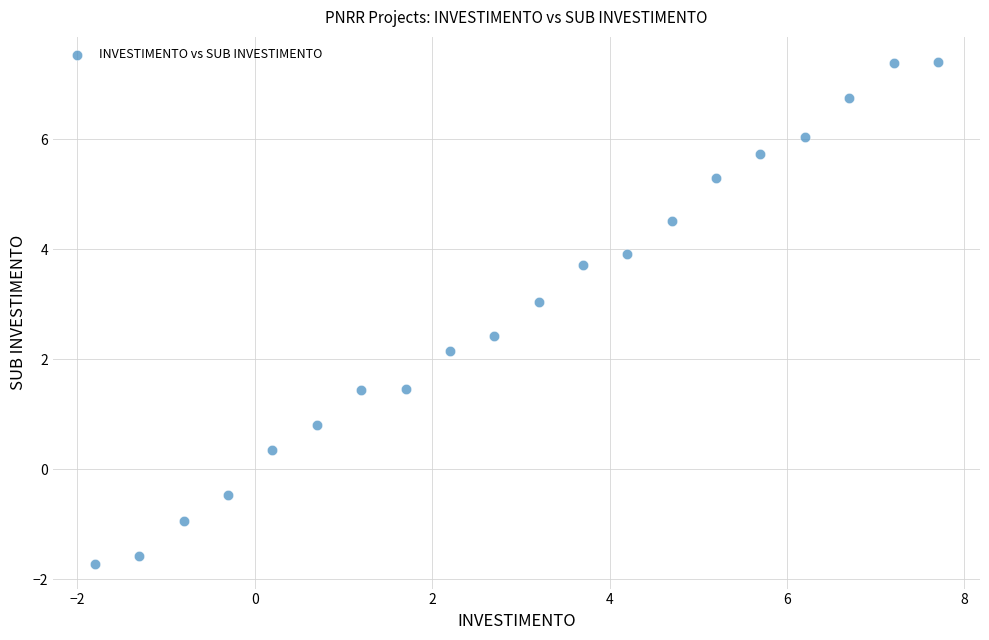

What Y value in the scatter plot is closest to 2?

2.2